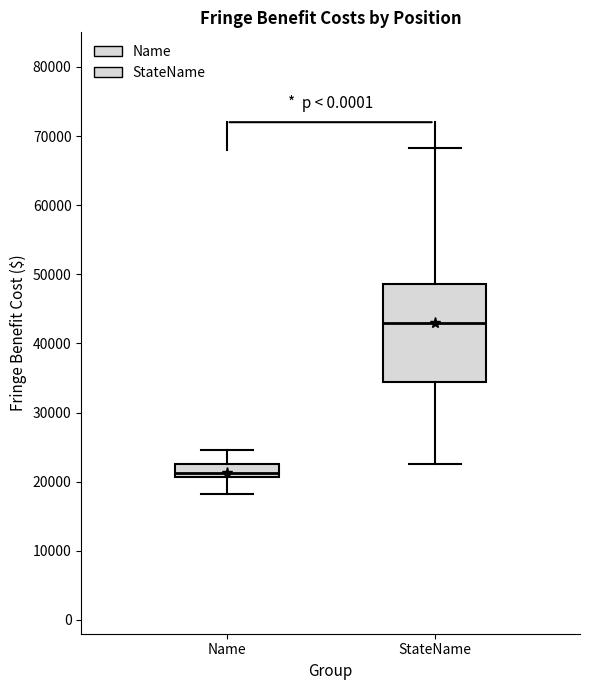

Which box is the tallest, from its lower edge to its upper edge?

StateName